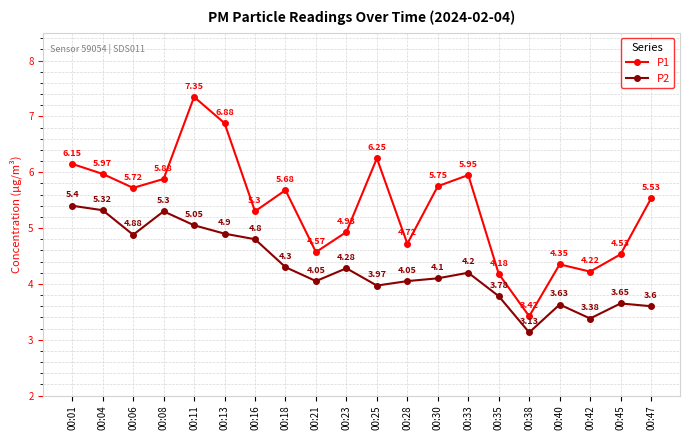

List the labels in order of P1 value, smallest first.

00:38, 00:35, 00:42, 00:40, 00:45, 00:21, 00:28, 00:23, 00:16, 00:47, 00:18, 00:06, 00:30, 00:08, 00:33, 00:04, 00:01, 00:25, 00:13, 00:11